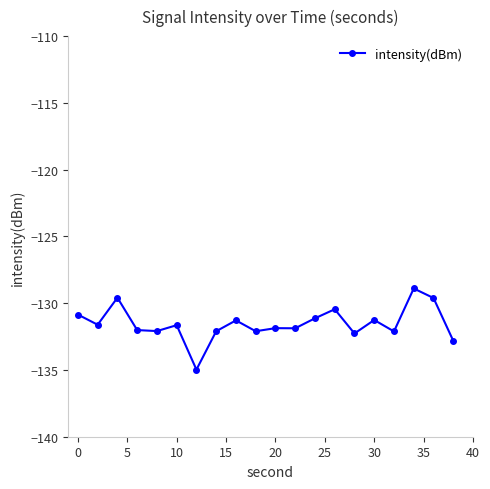

What is the minimum value shown in the chart?

-135.0